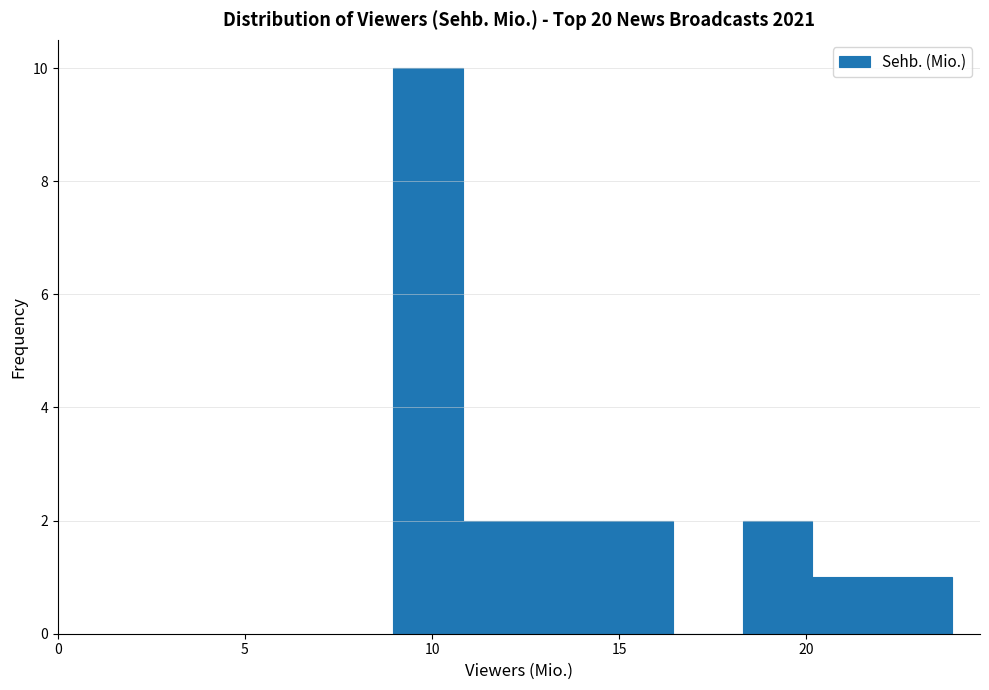

Around what value on the x-axis is the tallest bar? Give the approximate position of its centre, as read against the axis.

10.0